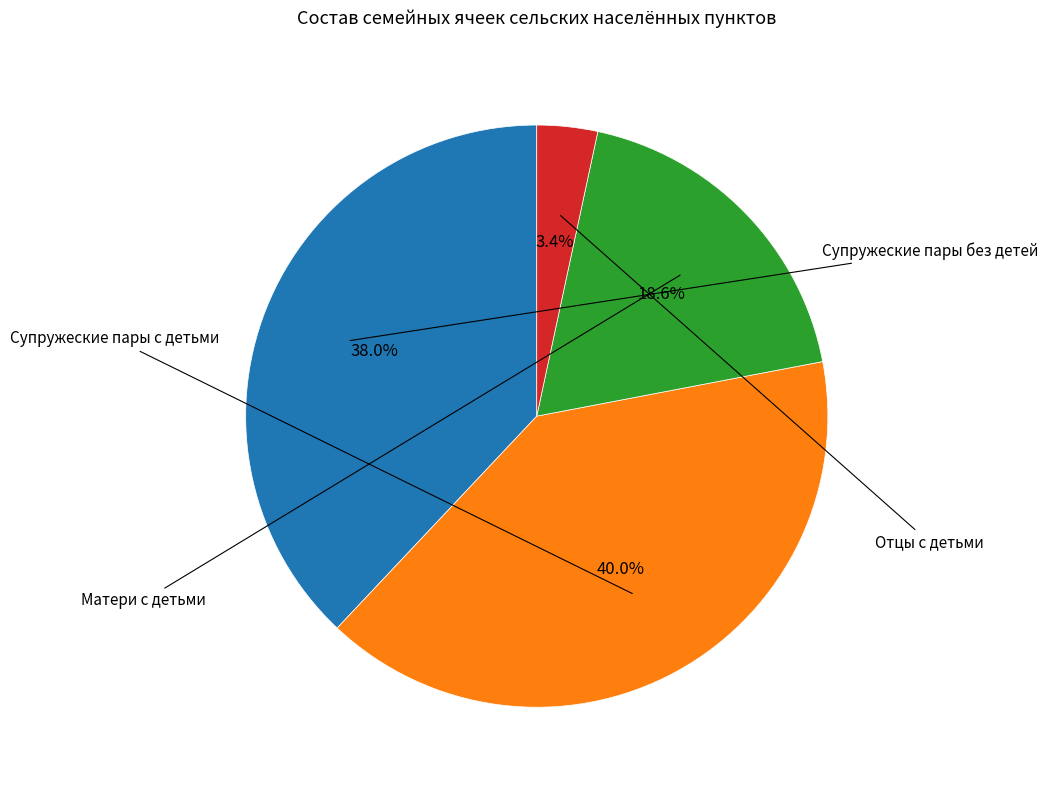

Count the number of slices in the pie.

4